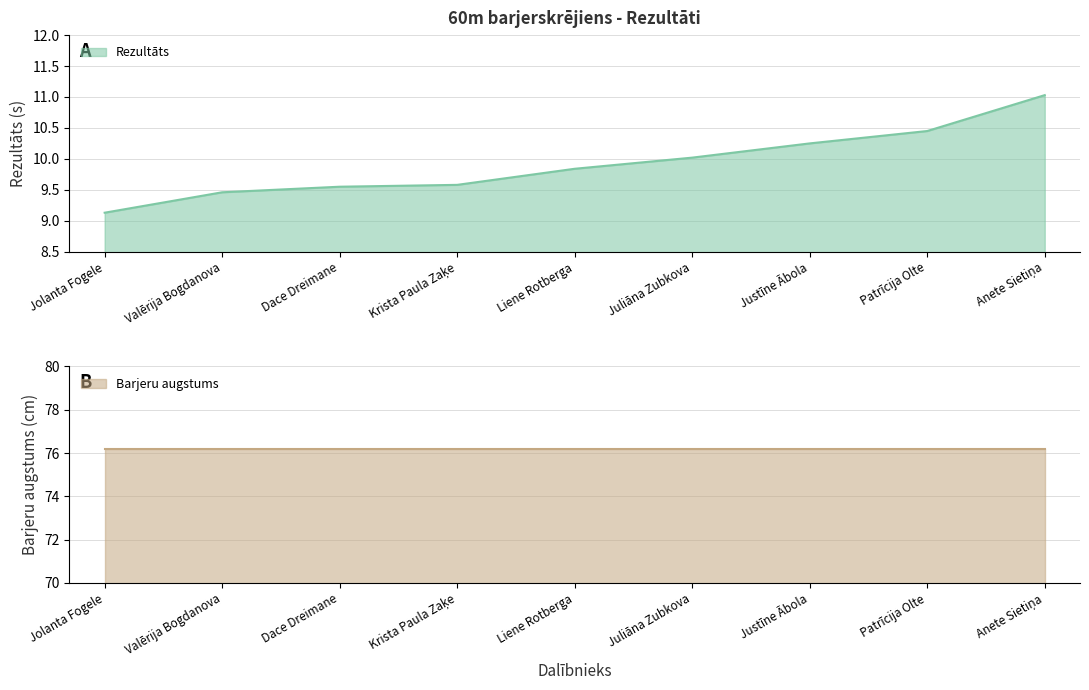

What is the difference between the values at Valērija Bogdanova and Anete Sietiņa?

1.6